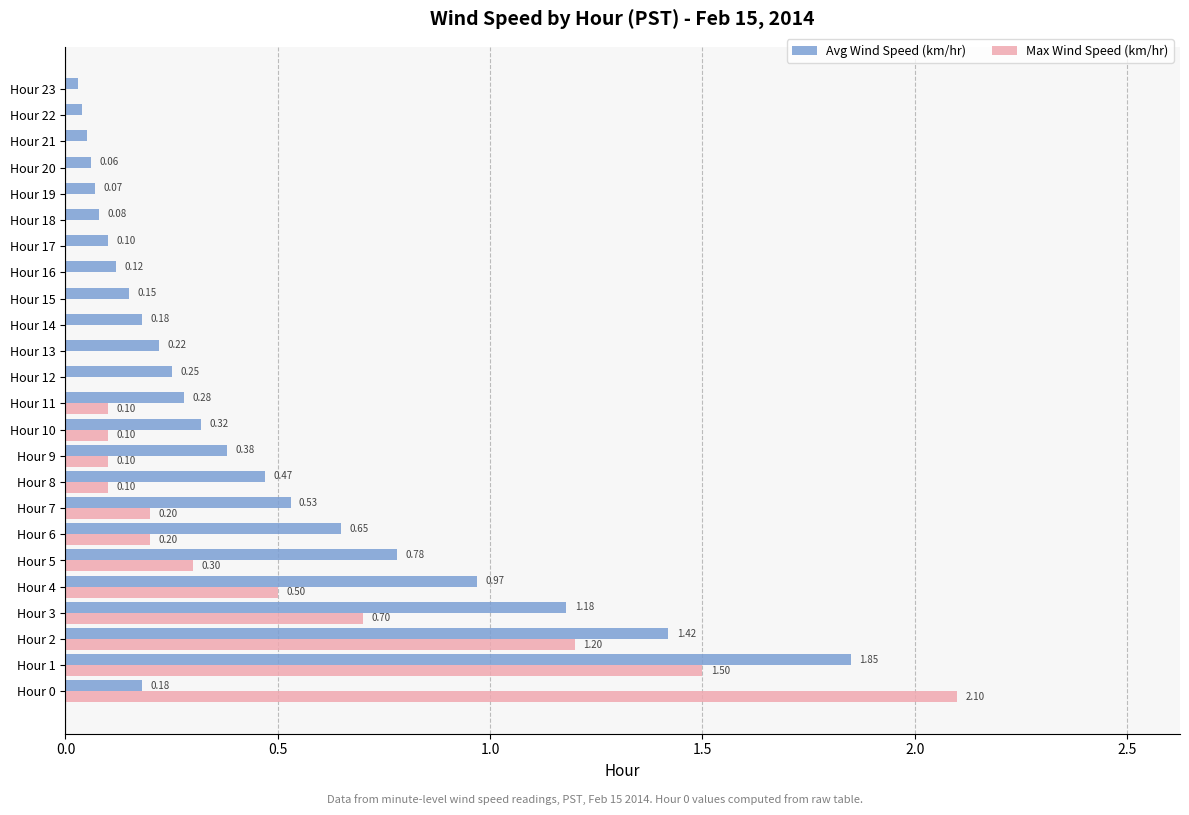

Between Hour 6 and Hour 8, which series saw the biggest shift?

Avg Wind Speed (km/hr)